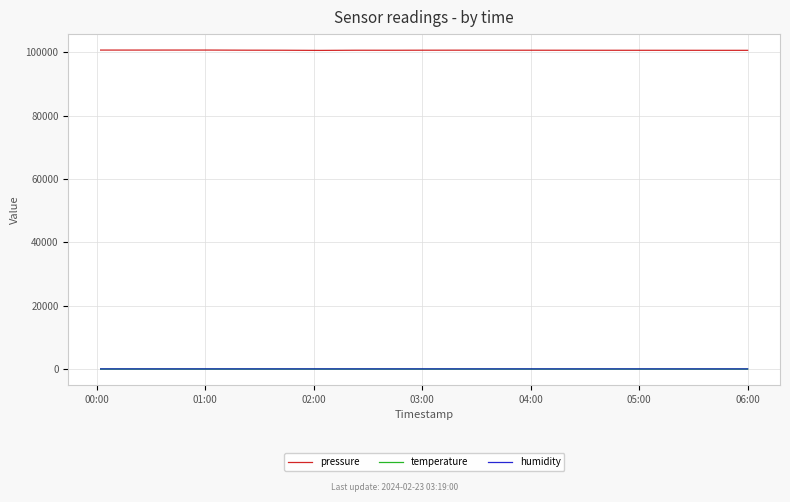

What is the highest value of the pressure series?

100726.1